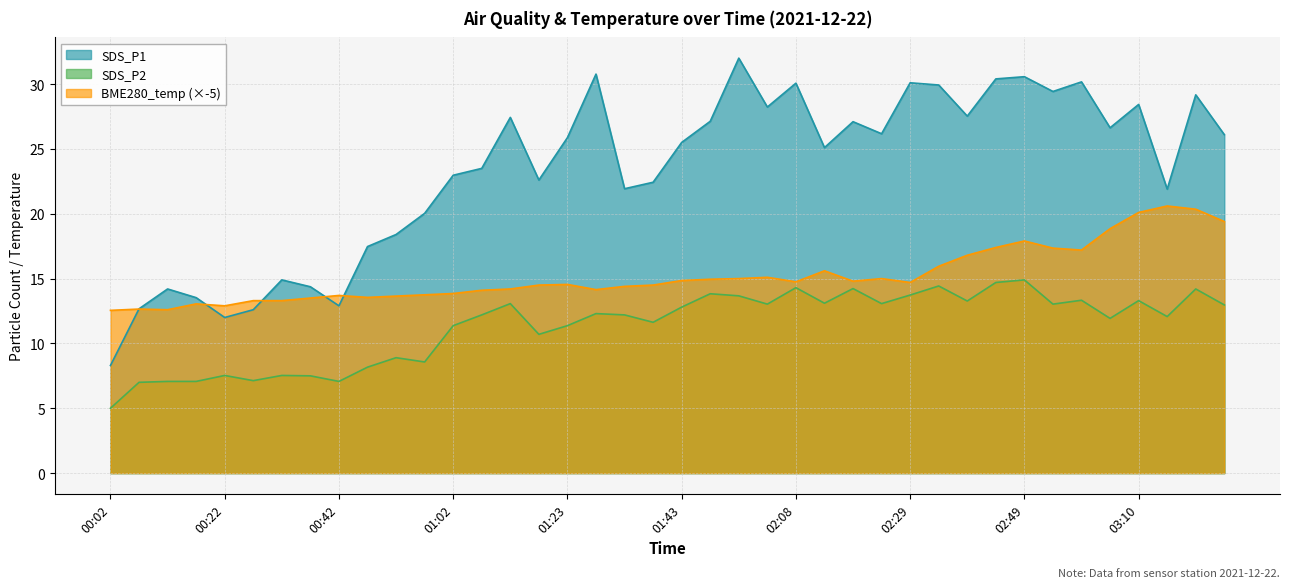

The SDS_P1 series shows 14.1 at 01:13. True or false?

False